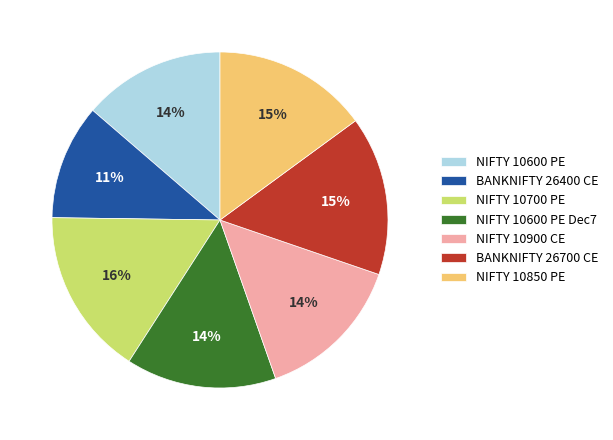

Does any single category account for the majority?

No